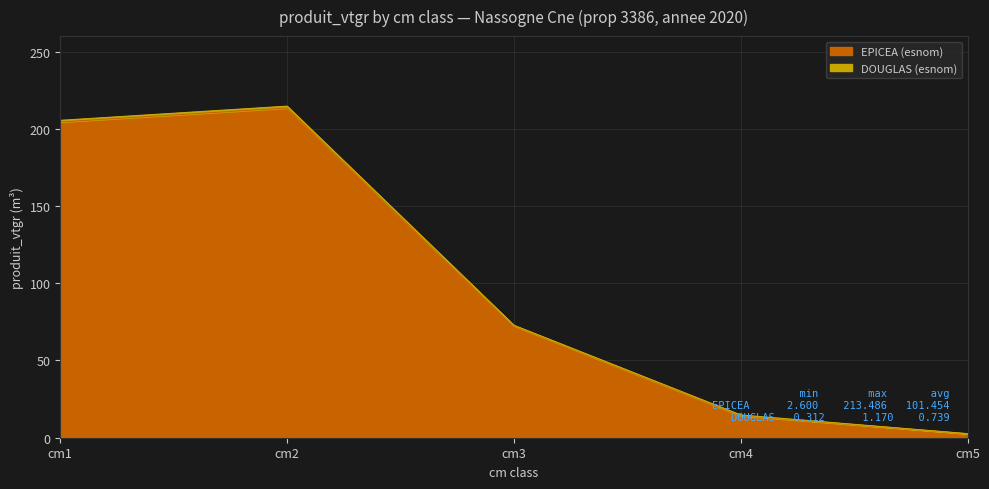

At which category does the chart reach its minimum across all series?

cm5